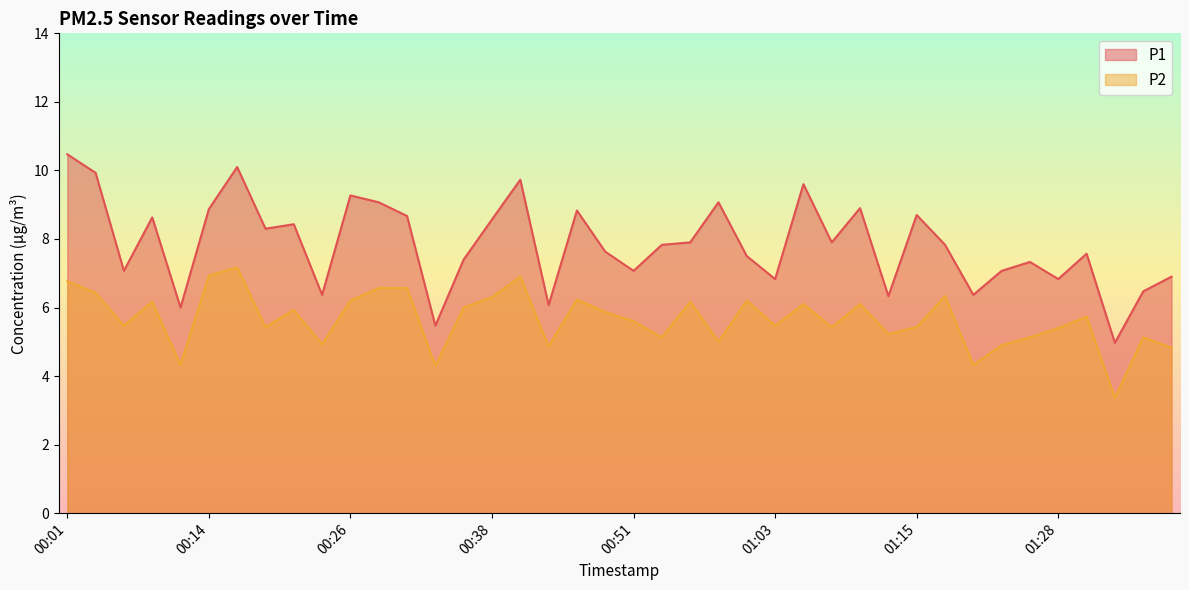

What is the difference between the highest and lowest values at 01:35?

1.3